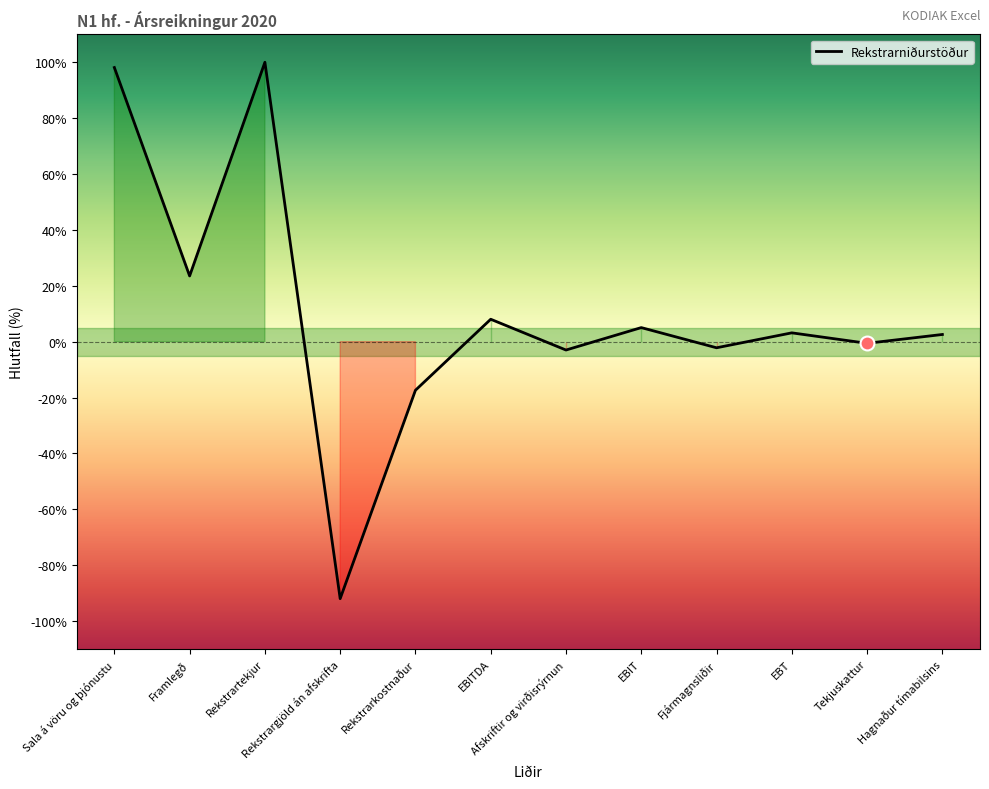

What is the change in value from Afskriftir og virðisrýrnun to Hagnaður tímabilsins?

+5.6